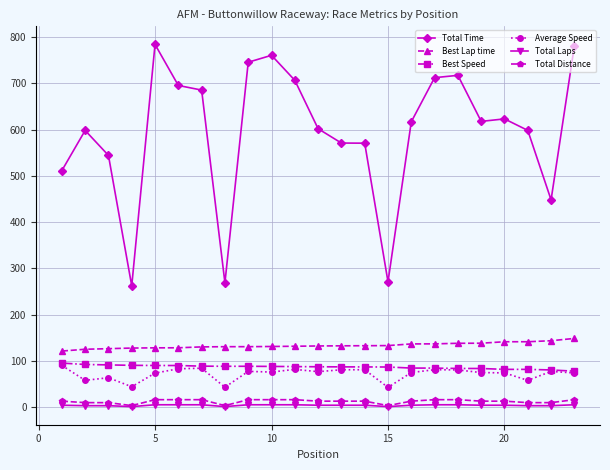

What is the average value of the Average Speed series?

71.6